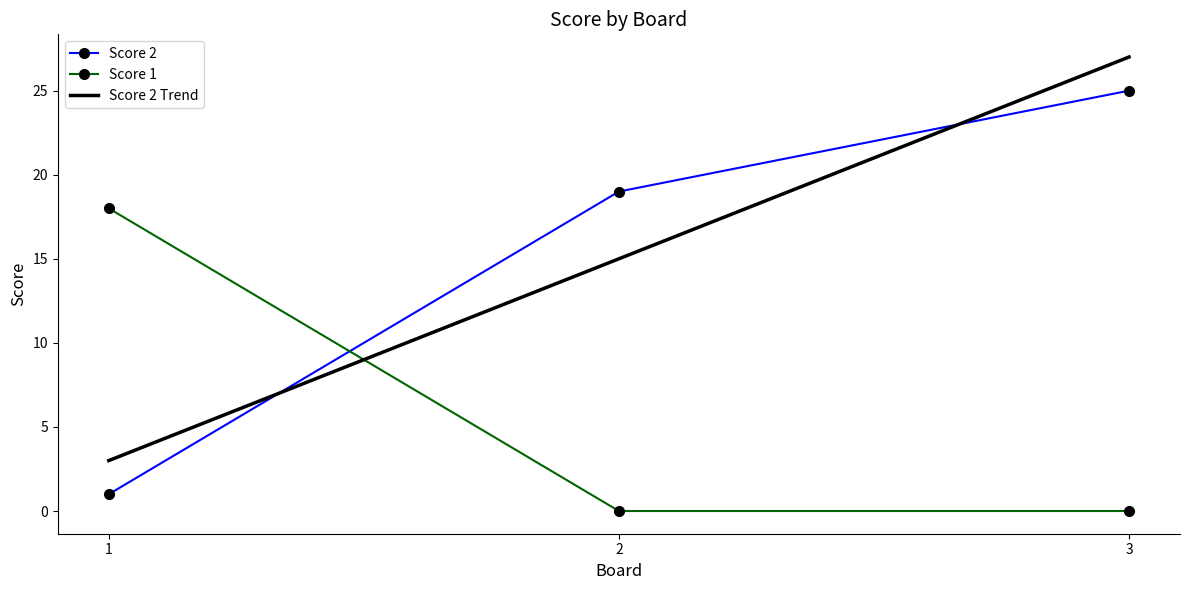

Reading right to left, transcribe all the data shown in this chart.

Score 2: 3=25.0	2=19.0	1=1.0
Score 1: 3=0.0	2=0.0	1=18.0
Score 2 Trend: 3=27.0	2=15.0	1=3.0